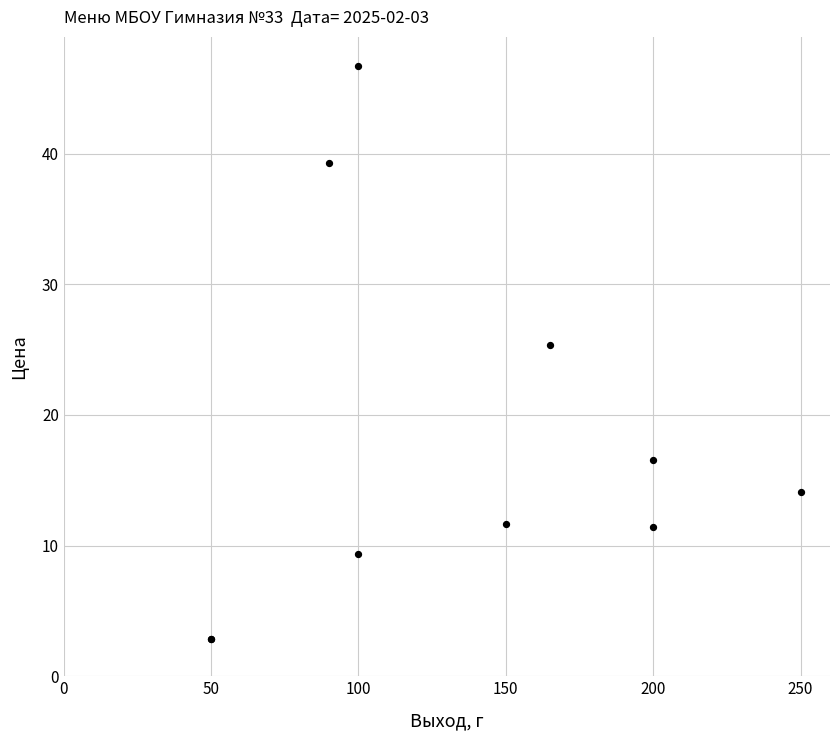

What Y value in the scatter plot is closest to 24?

25.4